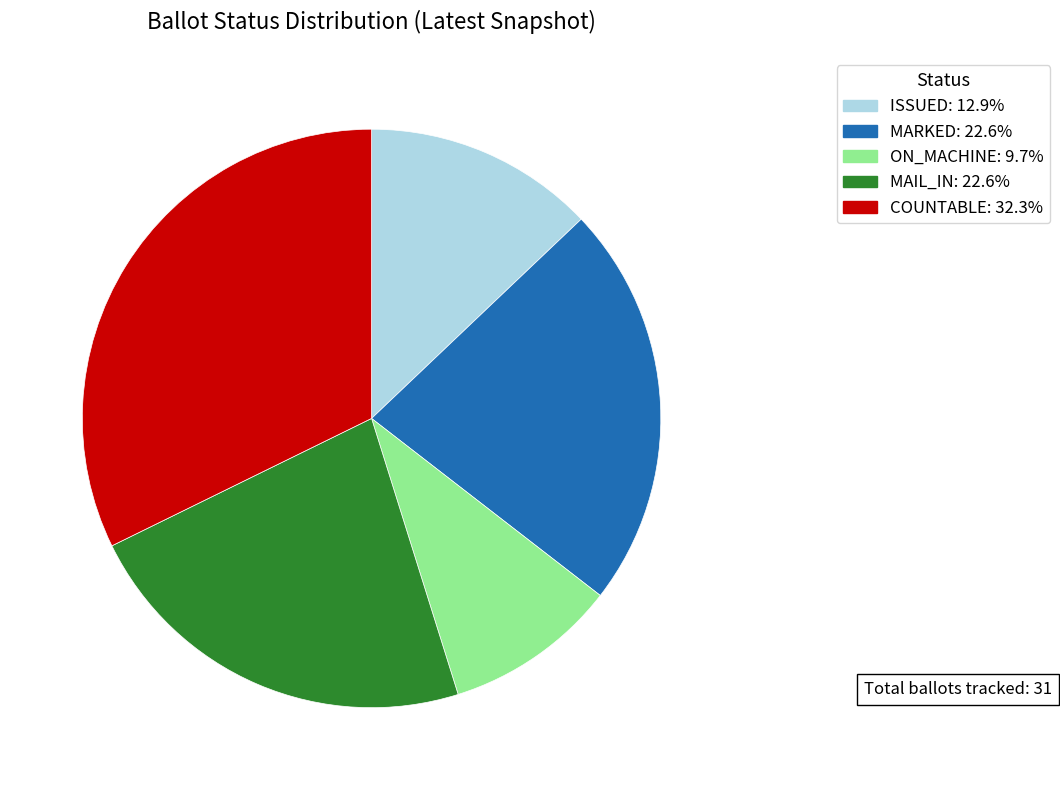

Is the sum of MARKED: 22.6% and MAIL_IN: 22.6% greater than half?

No